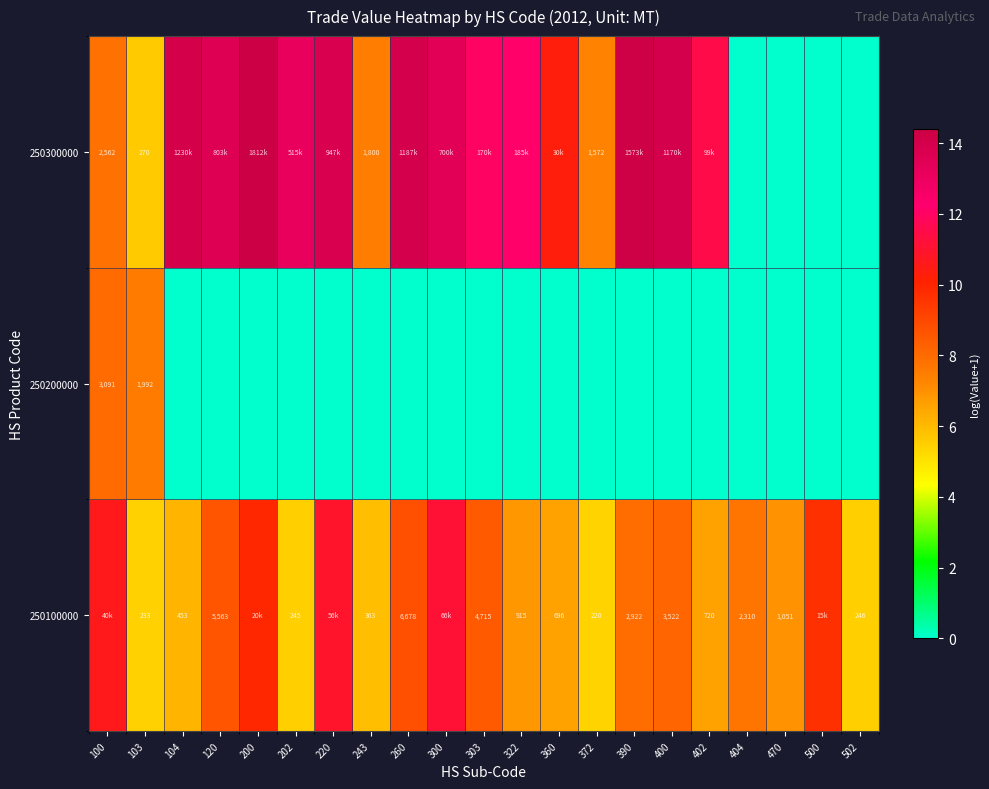

How many distinct data groups are displayed?

3